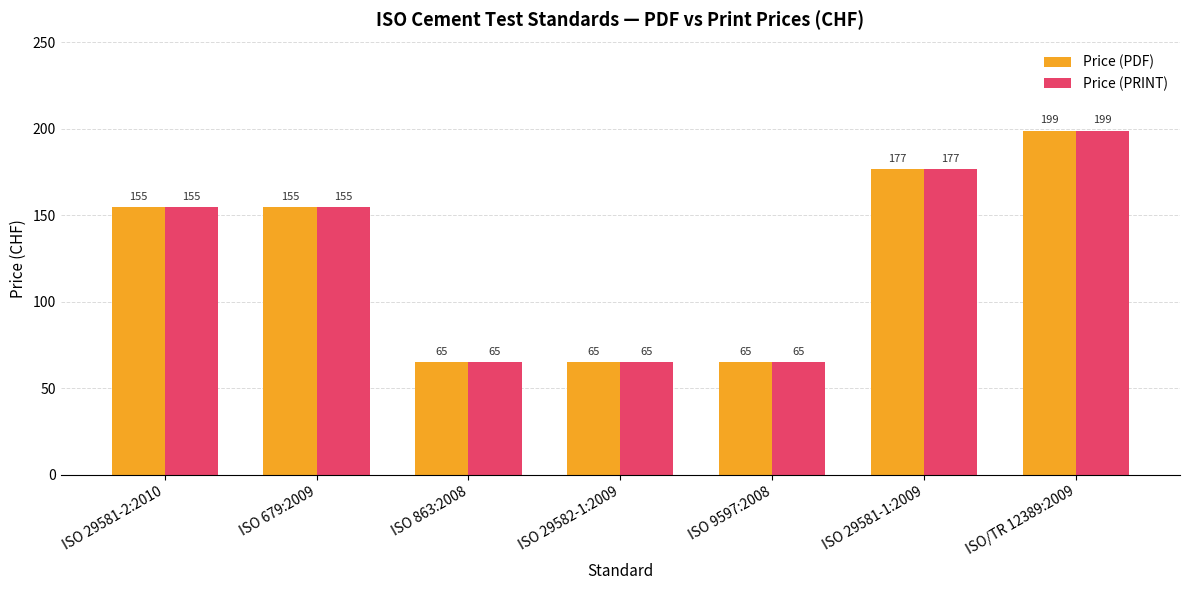

Reading right to left, what are all the values shown in this chart?

Price (PDF): 199	177	65	65	65	155	155
Price (PRINT): 199	177	65	65	65	155	155